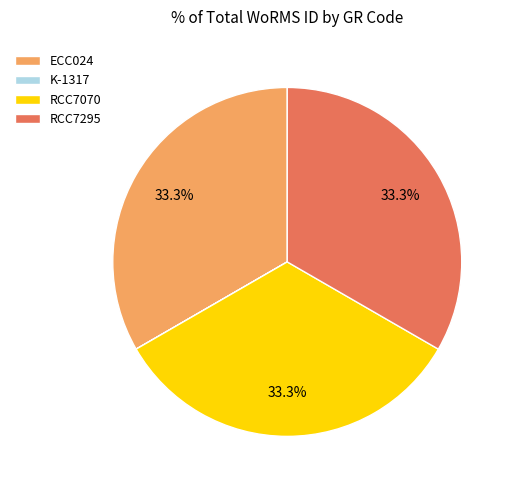

Approximately how many times larger is the value at ECC024 compared to RCC7295?

1.0